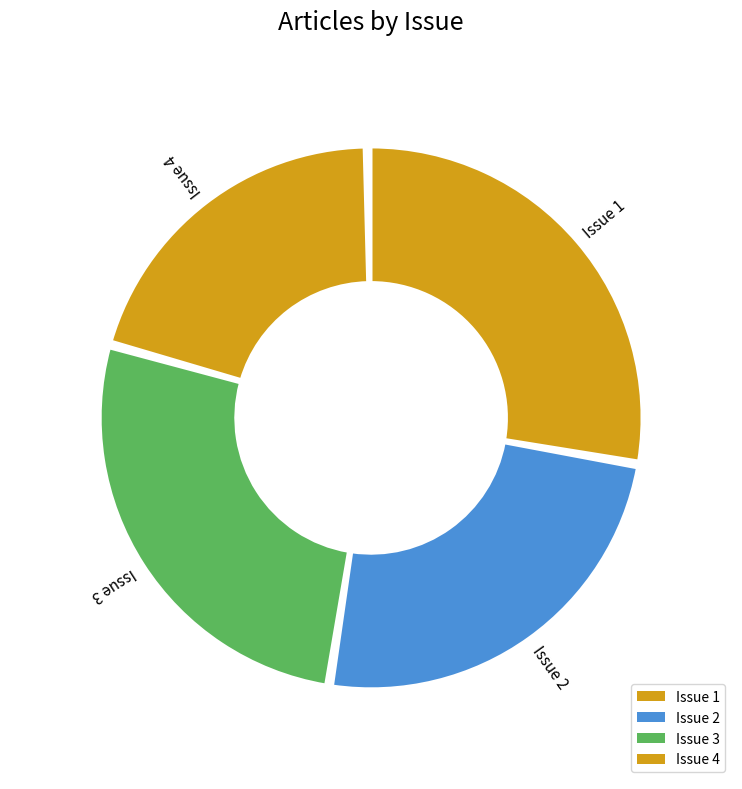

Does any single category account for the majority?

No